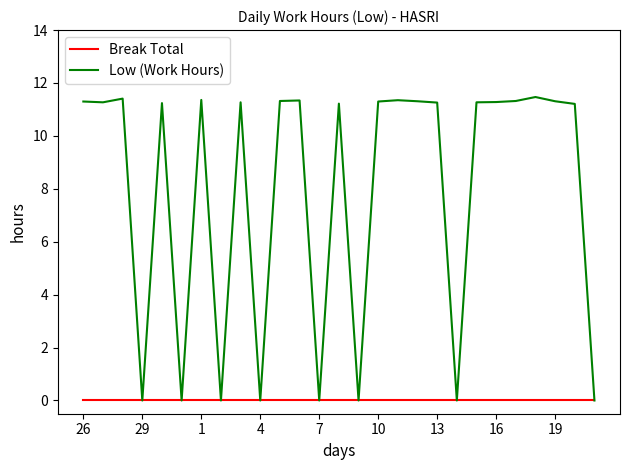

Rank the series by their average value, from highest to lowest.

Low (Work Hours), Break Total